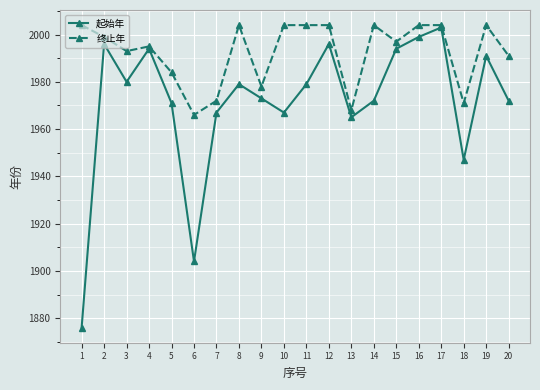

How many interior local peaks does the 起始年 series have?

6